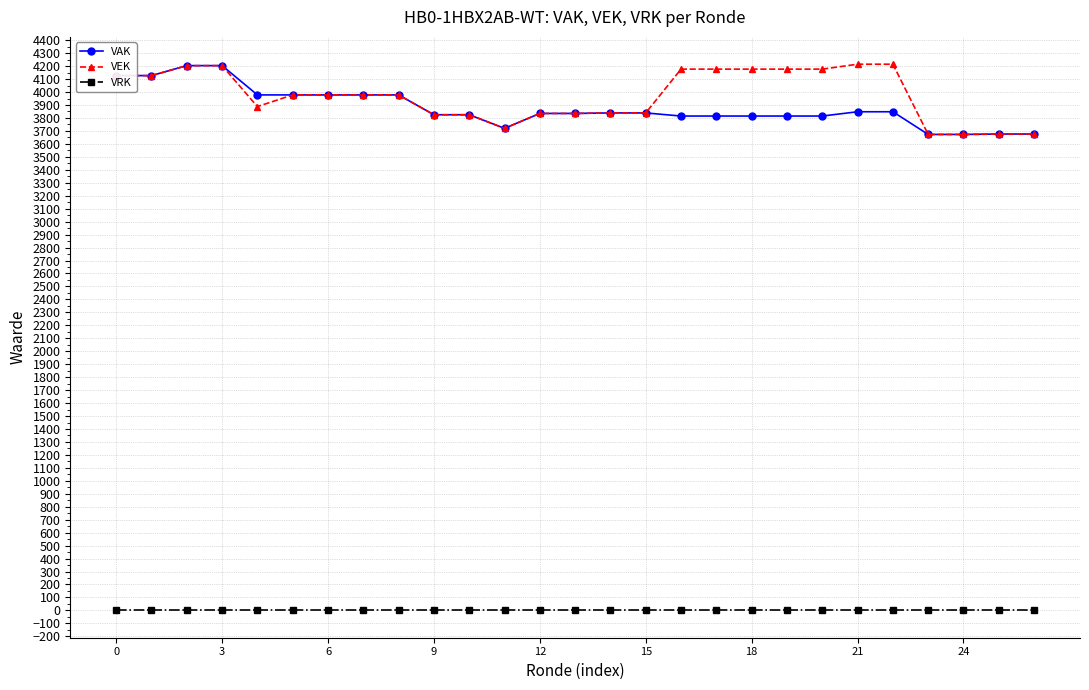

At how many categories does at least one series exceed 611?

27